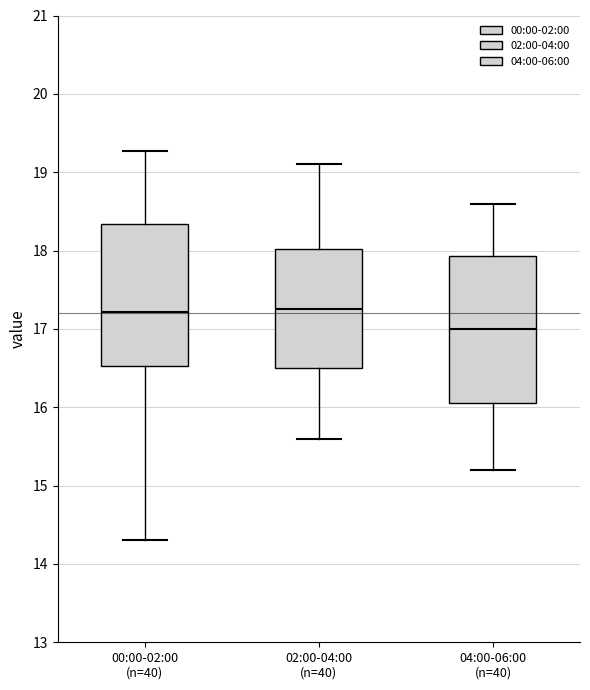

Reading left to right, transcribe this box plot: for each box, give where its median line is, the range the box spans, and where its two whiskers end, as read against the y-axis. The values are not printed on the chart, so give them approximately, as read against the axis.

00:00-02:00 (n=40): median 17.2, box 16.5 to 18.3, whiskers 14.3 to 19.3
02:00-04:00 (n=40): median 17.3, box 16.5 to 18.0, whiskers 15.6 to 19.1
04:00-06:00 (n=40): median 17.0, box 16.1 to 17.9, whiskers 15.2 to 18.6